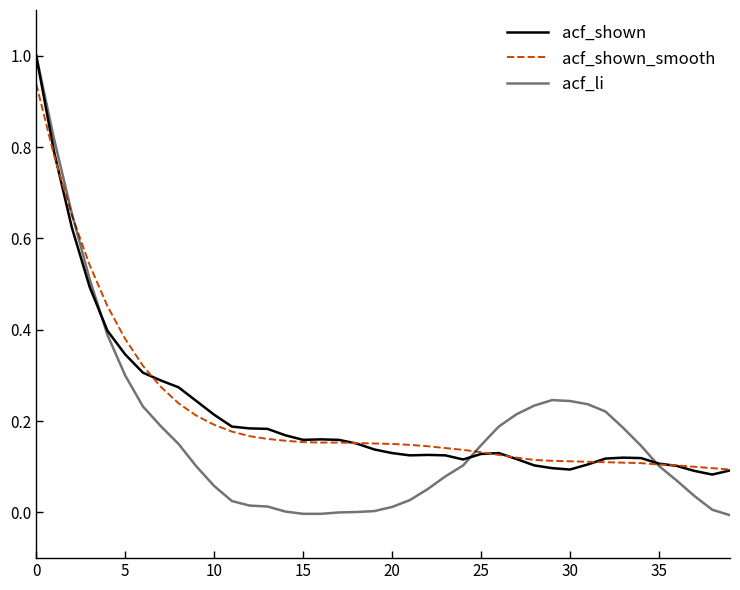

How many times do acf_shown_smooth and acf_shown cross each other?

7